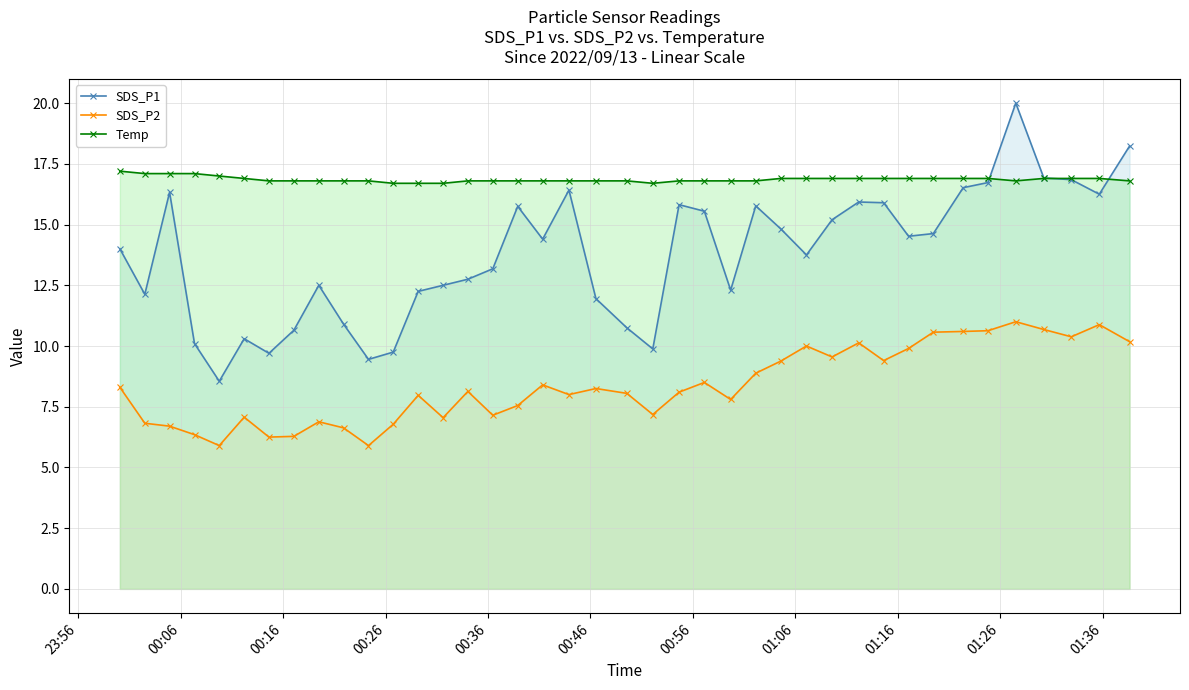

Which series has the largest range (max minus min)?

SDS_P1